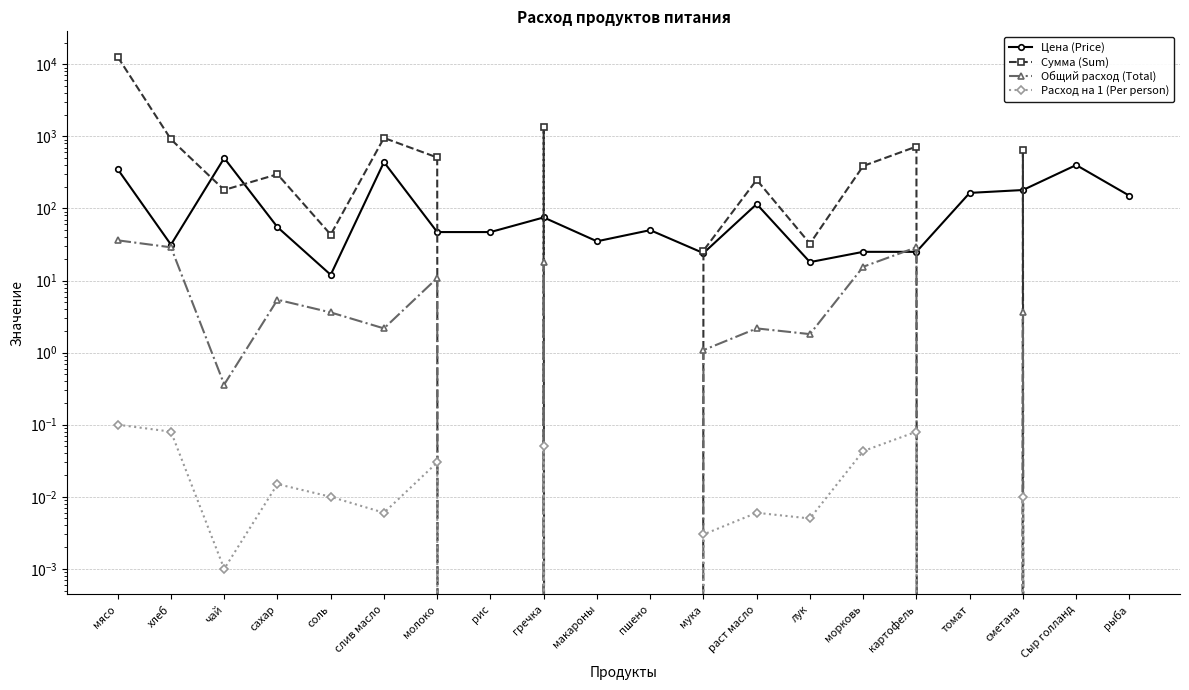

Which category has the highest value across all series?

мясо